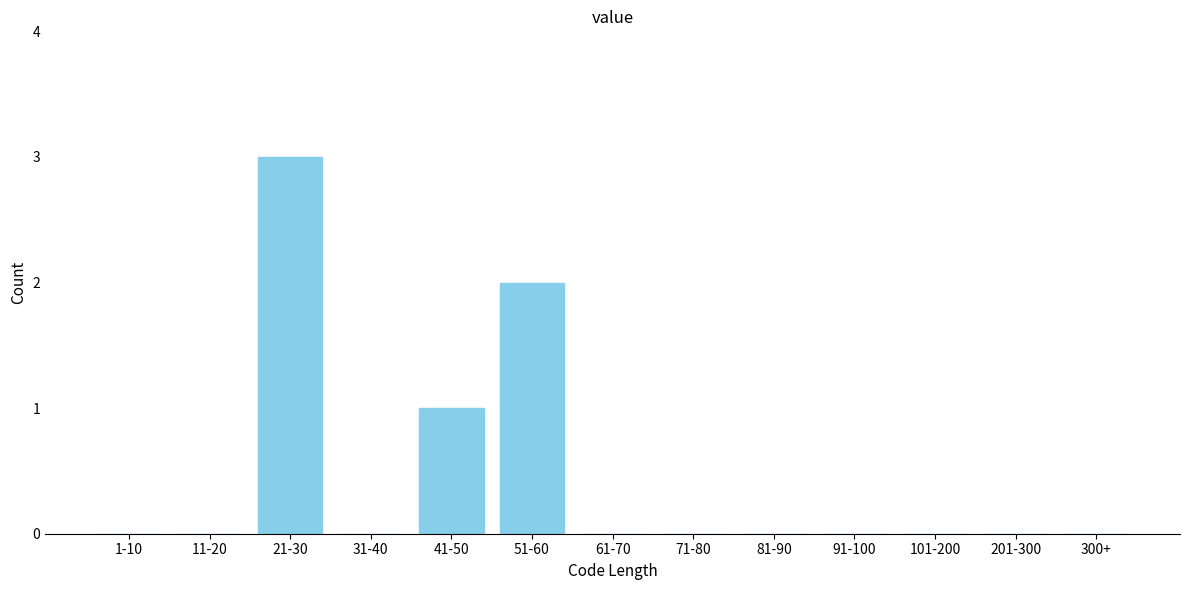

Reading left to right, what are all the values shown in this chart?

1-10=0	11-20=0	21-30=3	31-40=0	41-50=1	51-60=2	61-70=0	71-80=0	81-90=0	91-100=0	101-200=0	201-300=0	300+=0